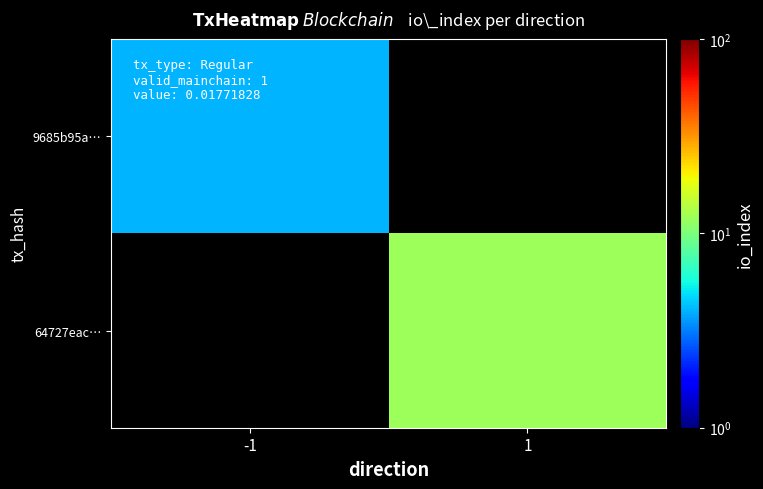

Which has a higher value, -1 or 1?

1